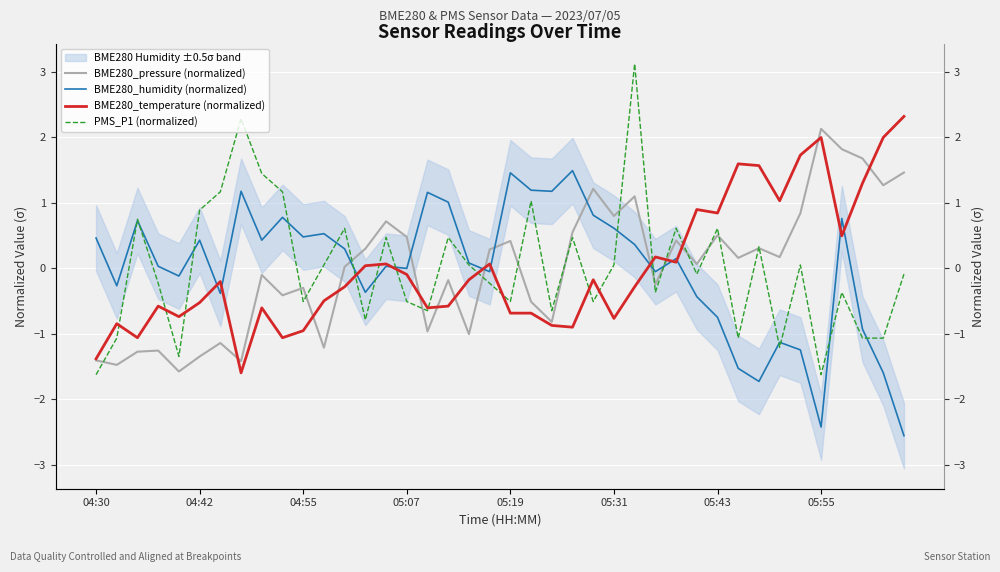

How many values in PMS_P1 (normalized) are above zero?

19